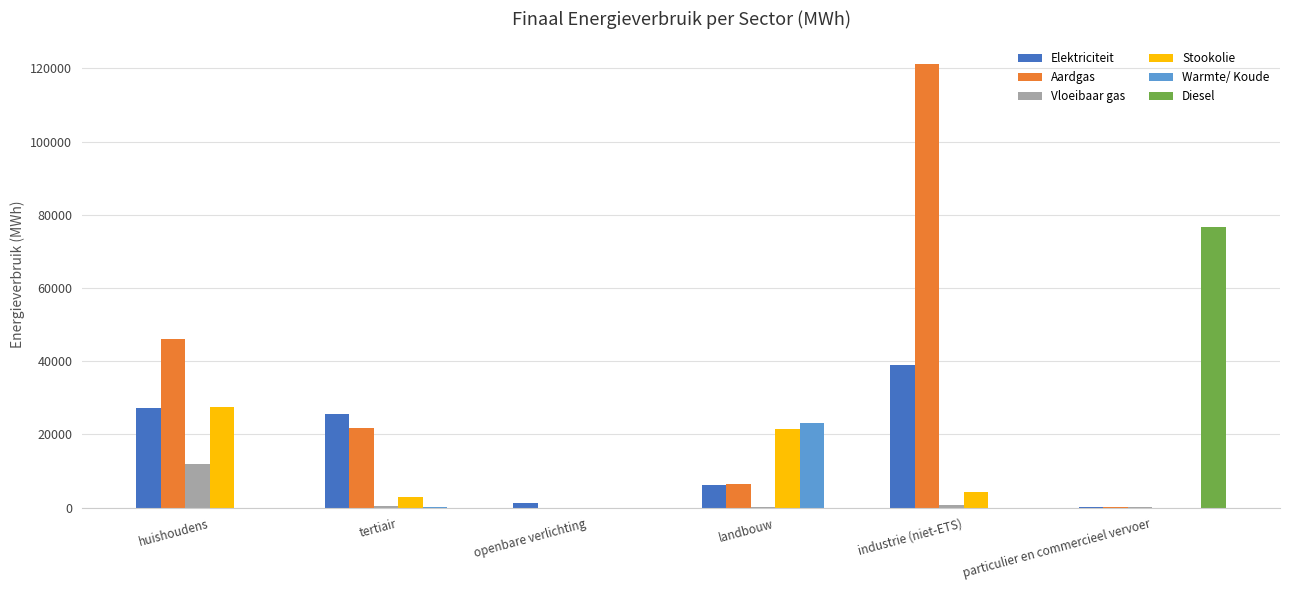

Which series has the largest range (max minus min)?

Aardgas